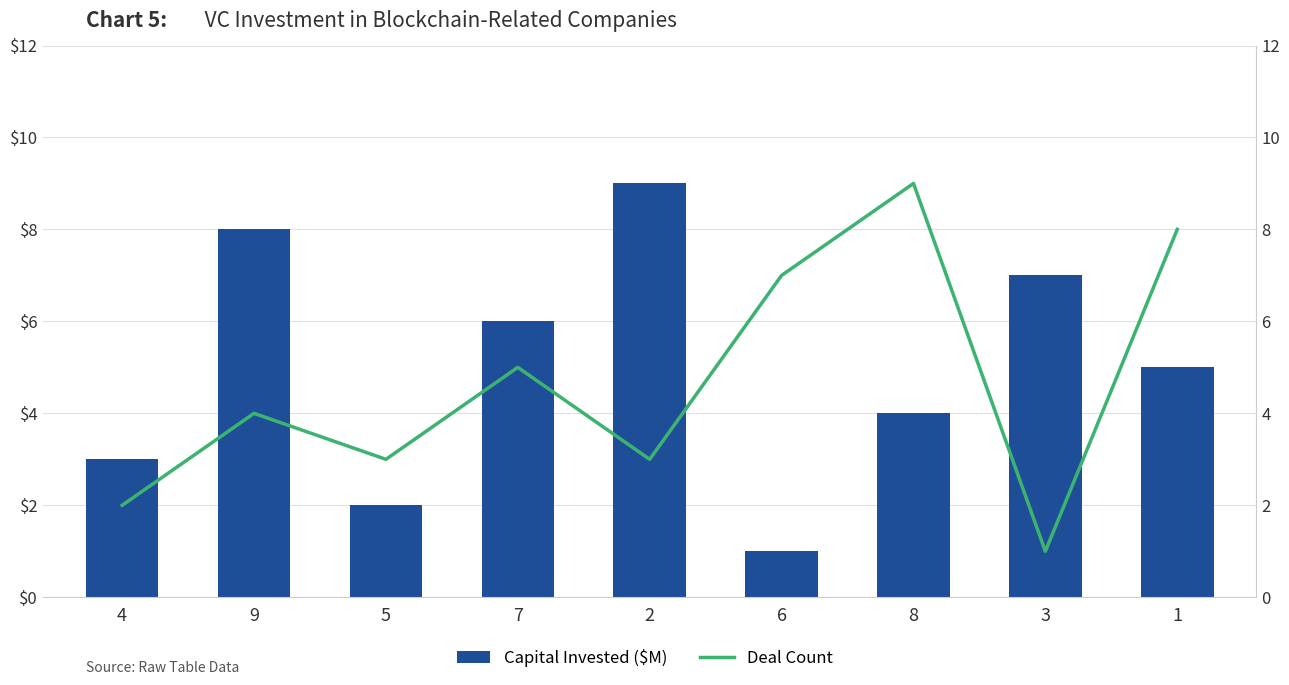

Rank the series by their average value, from highest to lowest.

Capital Invested ($M), Deal Count